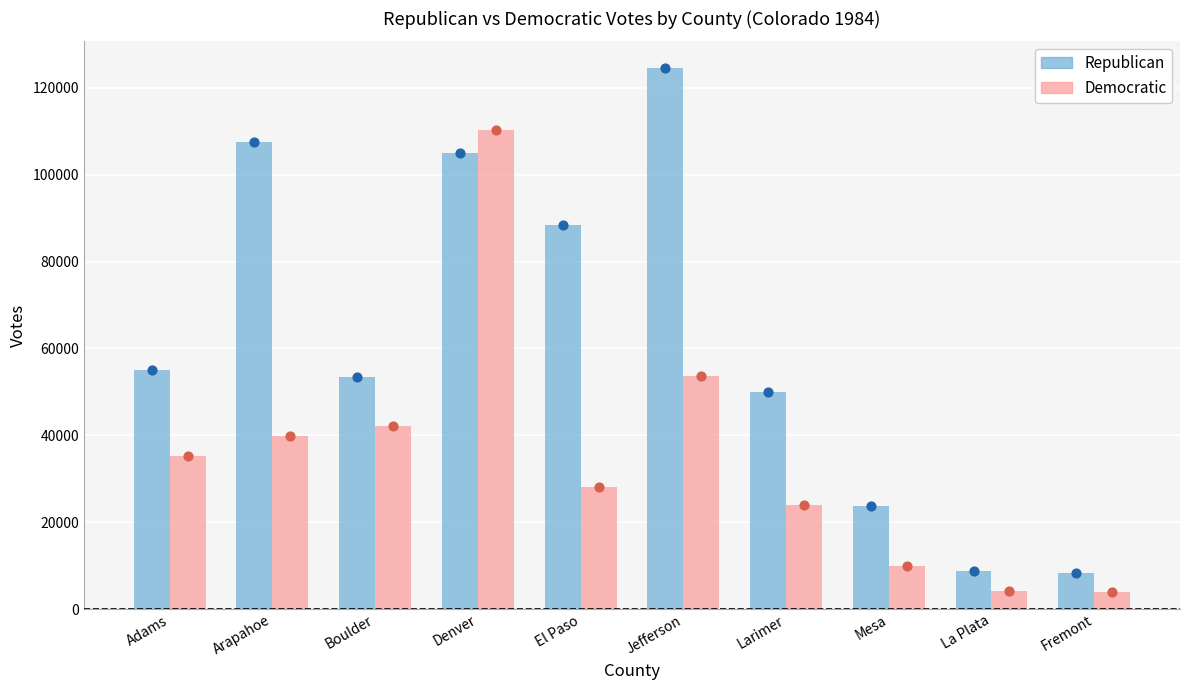

Which series has the largest total across all categories?

Republican